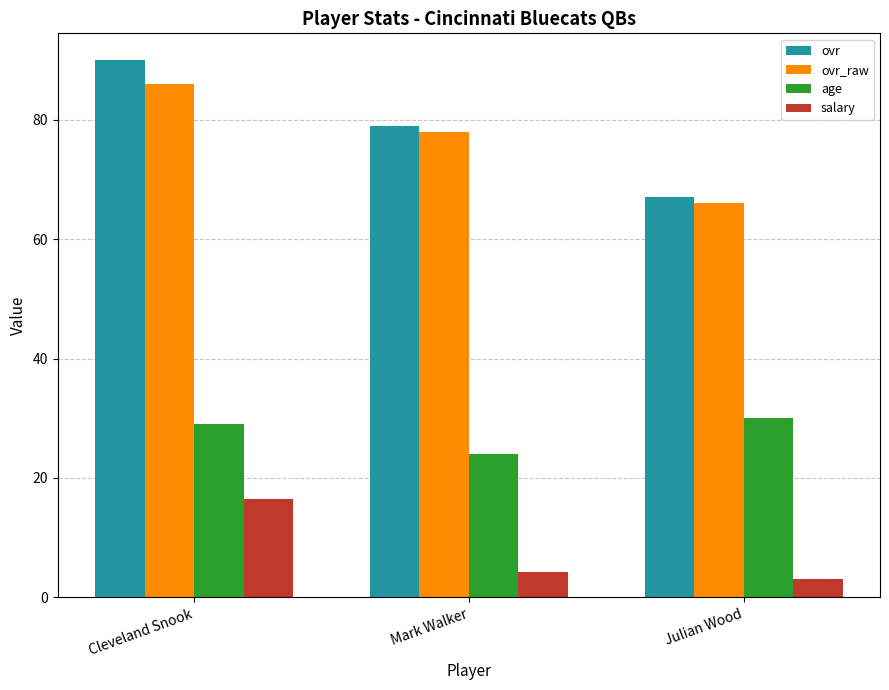

Are the bars horizontal?

No